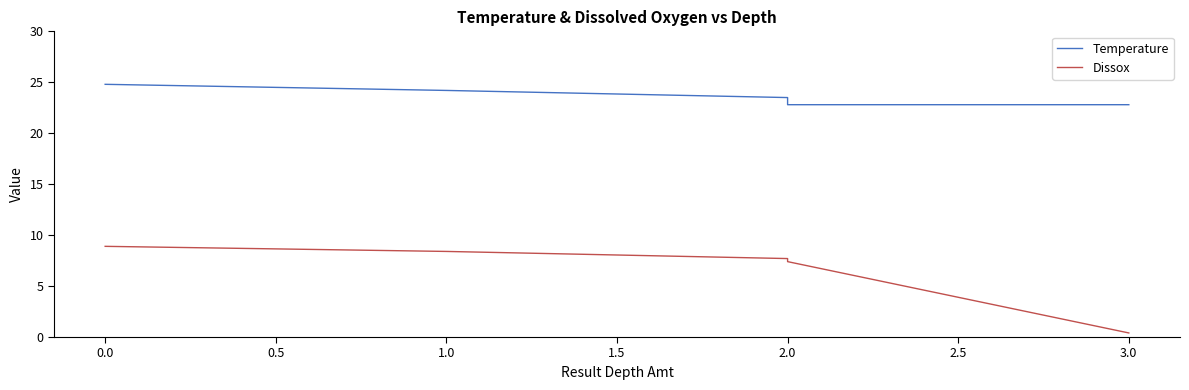

What is the value of the Temperature point at the 2nd from the left?

24.2